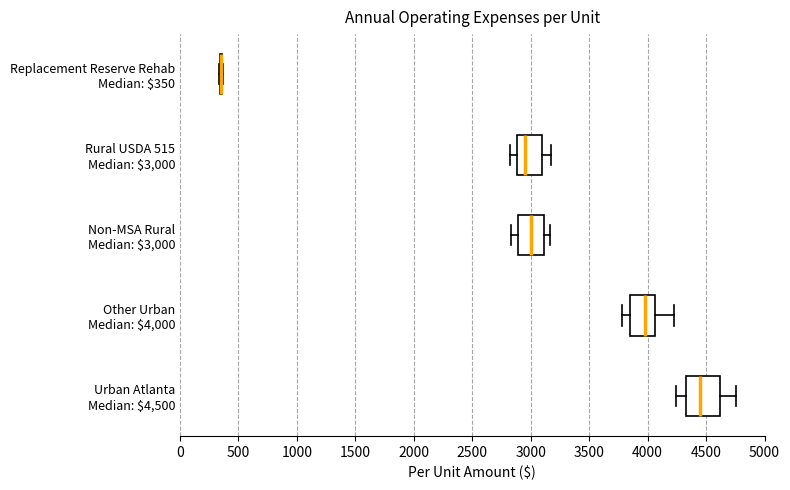

Reading bottom to top, transcribe this box plot: for each box, give where its median line is, the range the box spans, and where its two whiskers end, as read against the x-axis. The values are not printed on the chart, so give them approximately, as read against the axis.

Urban Atlanta Median: $4,500: median 4450, box 4350 to 4600, whiskers 4250 to 4750
Other Urban Median: $4,000: median 4000, box 3850 to 4050, whiskers 3800 to 4200
Non-MSA Rural Median: $3,000: median 3000, box 2900 to 3100, whiskers 2850 to 3150
Rural USDA 515 Median: $3,000: median 2950, box 2900 to 3100, whiskers 2800 to 3200
Replacement Reserve Rehab Median: $350: box collapsed to a line at 350, whiskers 350 to 350